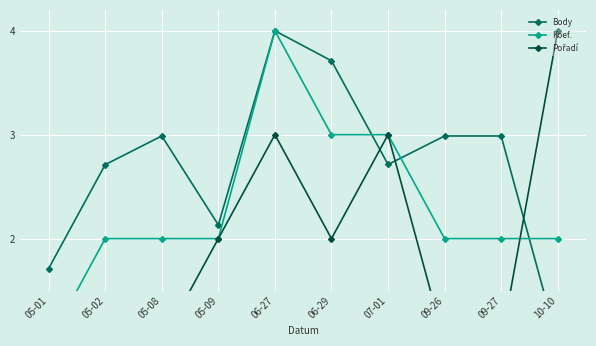

Which category has the lowest value in the Body series?

10-10